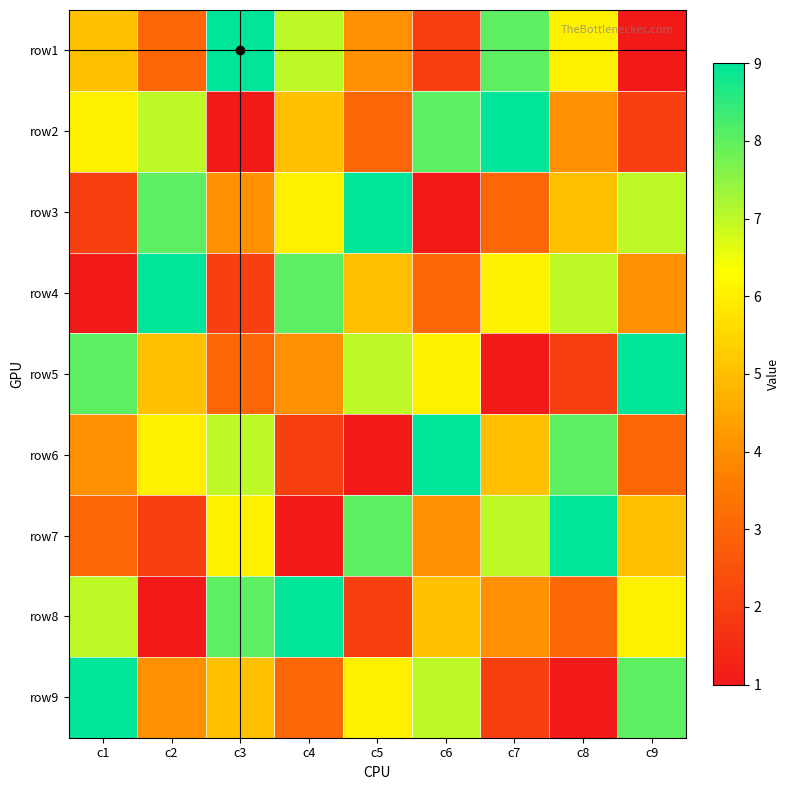

How many categories are shown in the chart?

9